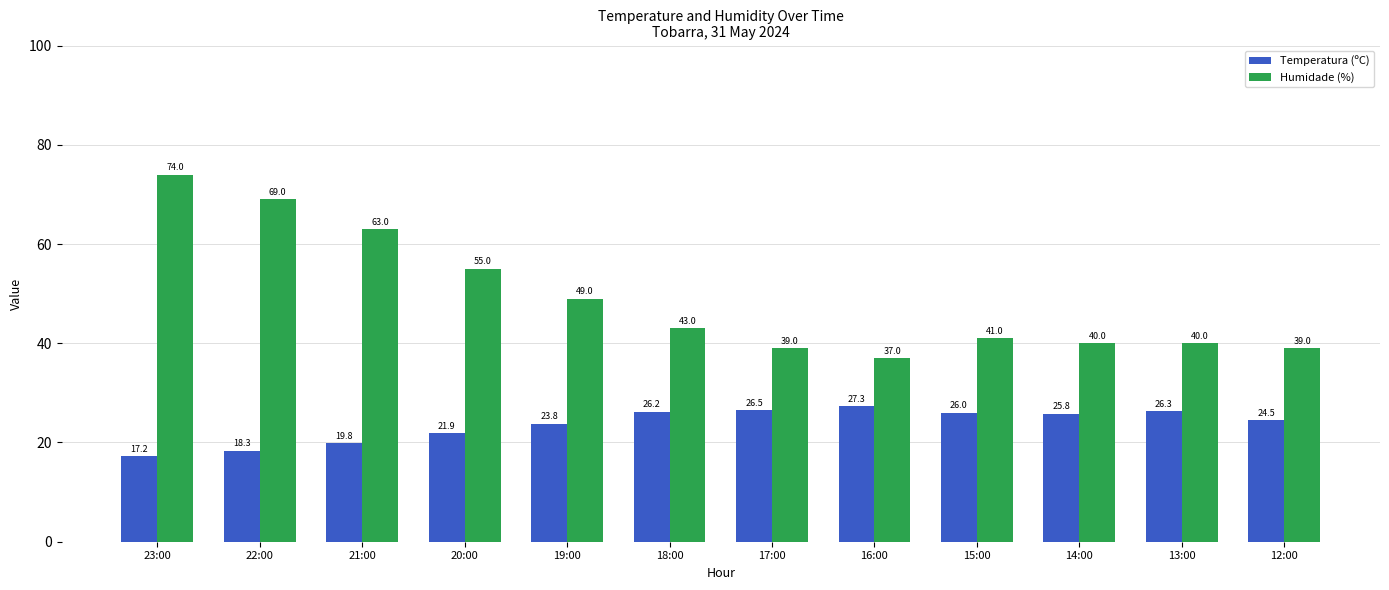

Are the bars horizontal?

No